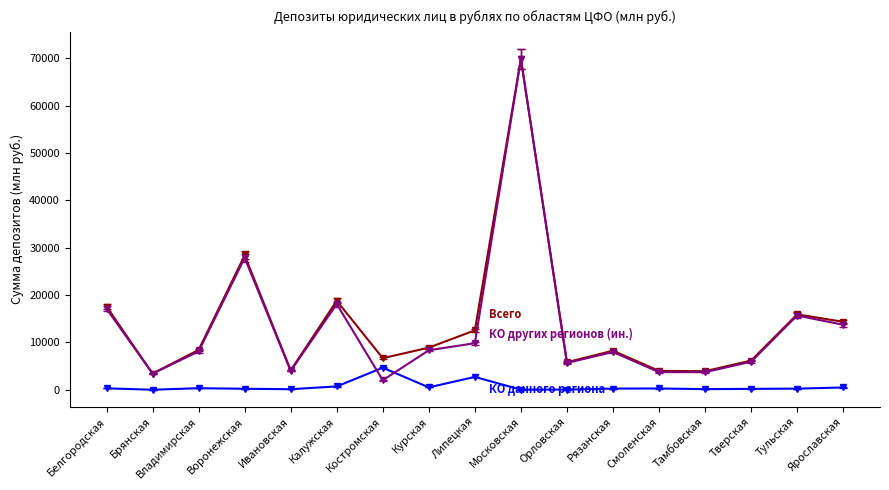

What is the maximum value shown in the chart?

69889